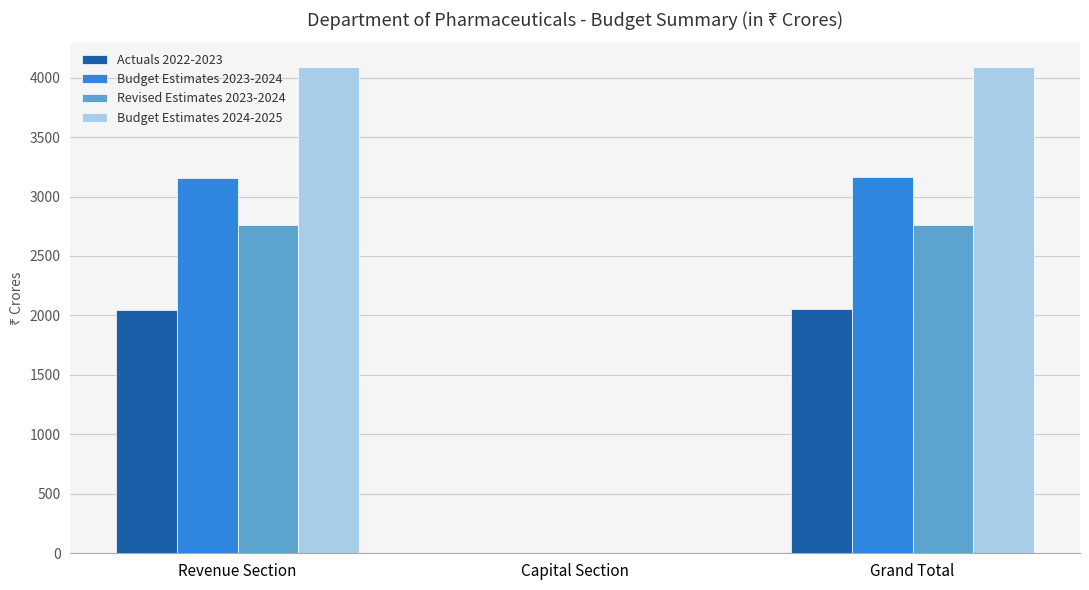

How many distinct data groups are displayed?

4